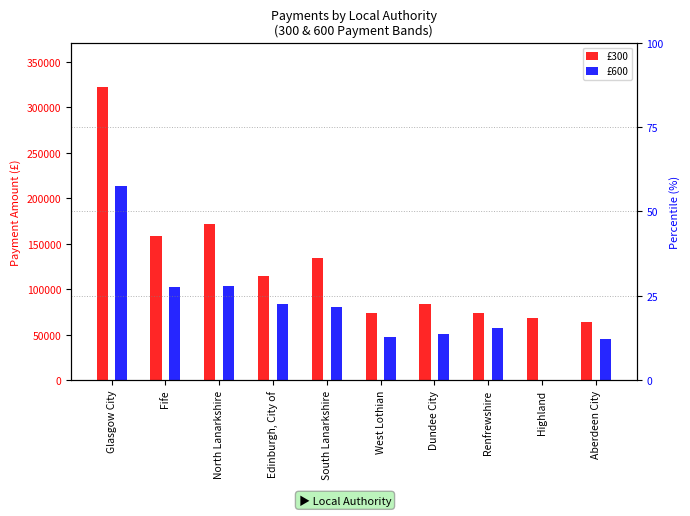

What is the average value of the £300 series?

126480